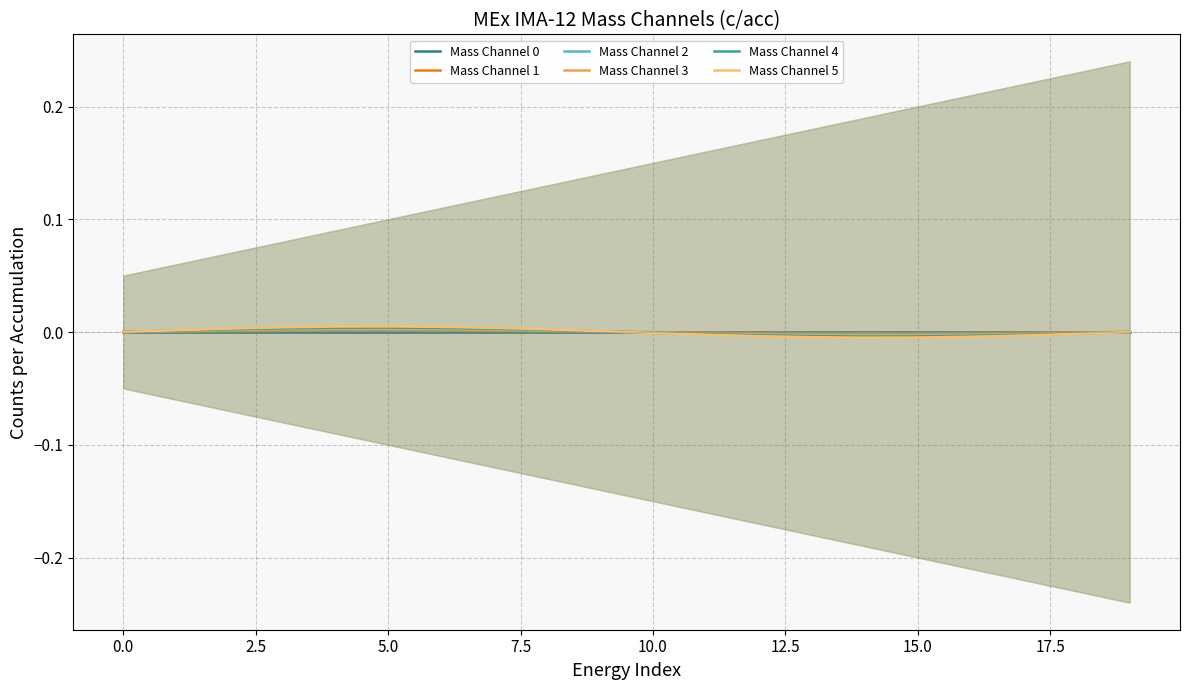

In Mass Channel 1, how many points are lower than both neighbors (excluding endpoints)?

1